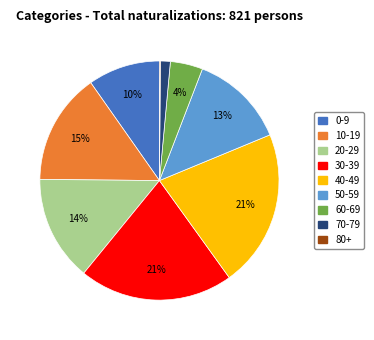

The 40-49 slice represents 34% of the pie. True or false?

False